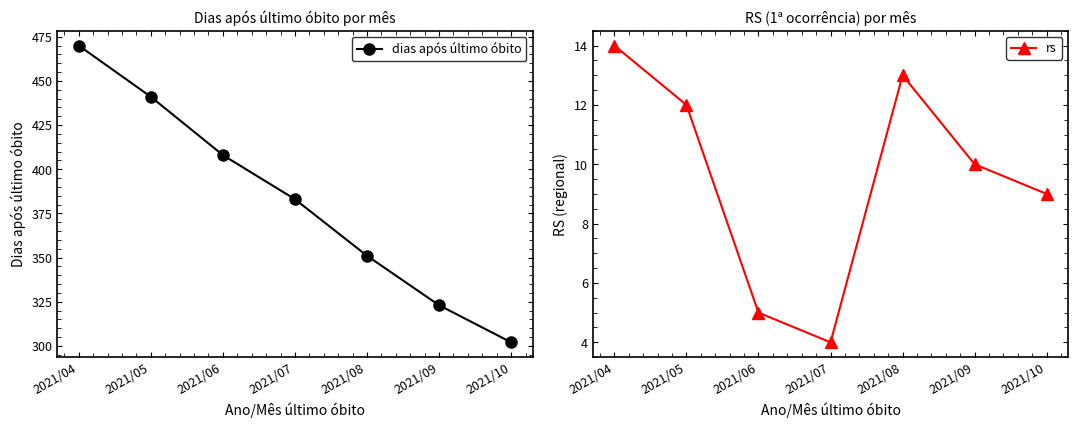

Count the rs values in the range 5 to 13.

5